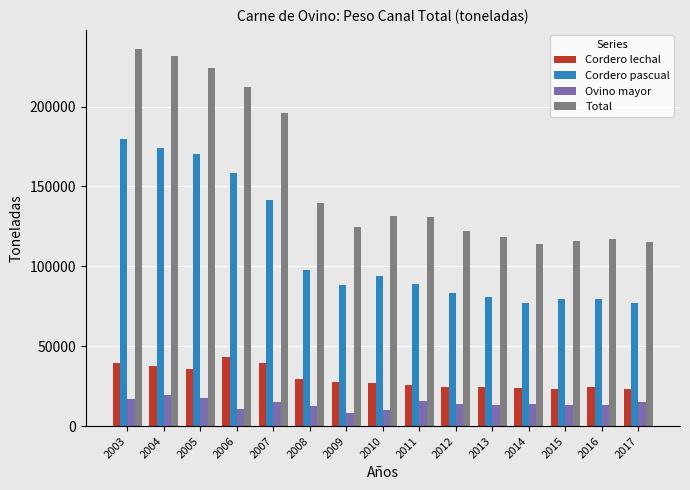

What is the sum of the Cordero pascual values at 2008 and 2016?

177088.5